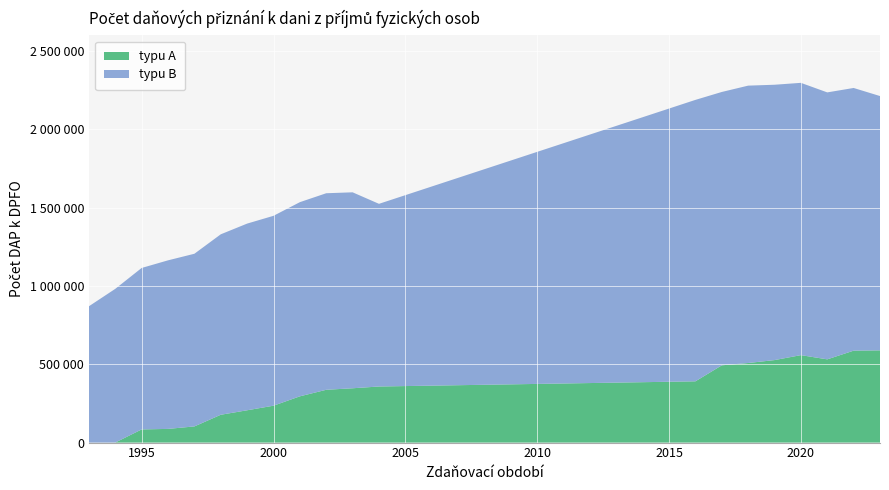

Reading left to right, transcribe all the data shown in this chart.

typu A: 42	307	84011	87367	103226	177648	206287	235520	295378	337144	346823	358096	391149	493326	508172	526794	558370	531479	586932	588941
typu B: 870443	981452	1031070	1076414	1102576	1152386	1192107	1212564	1239903	1255100	1251341	1166553	1797188	1745606	1771181	1758304	1738826	1704723	1677519	1623937